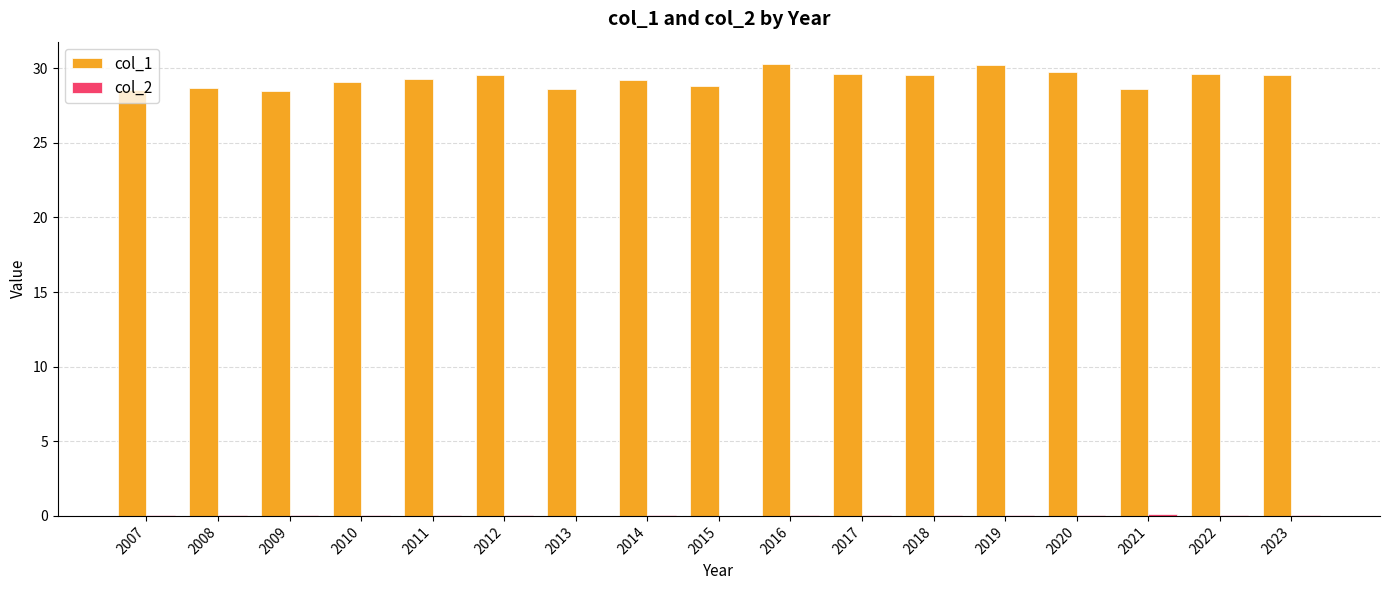

Is it true that col_1 equals 15.5 at 2013?

False